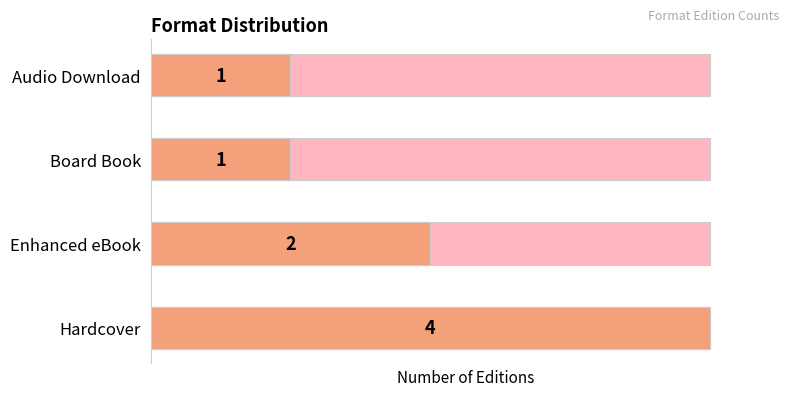

What is the label of the 1st bar from the left?

Hardcover